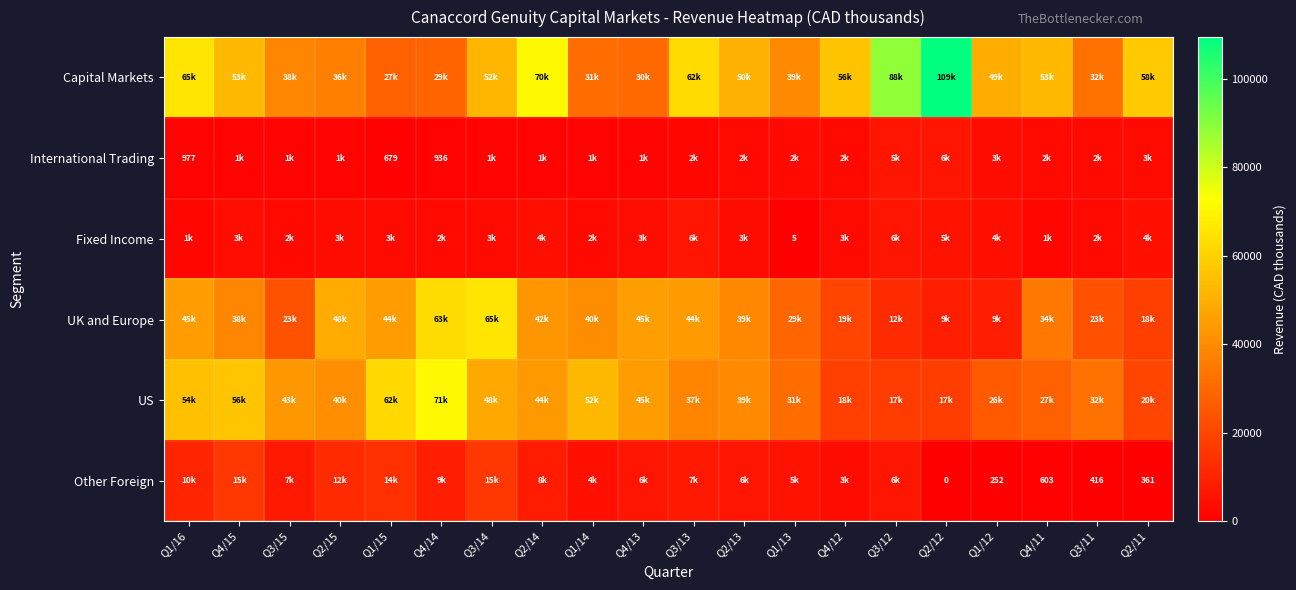

Is it true that Other Foreign equals 603 at Q4/11?

True